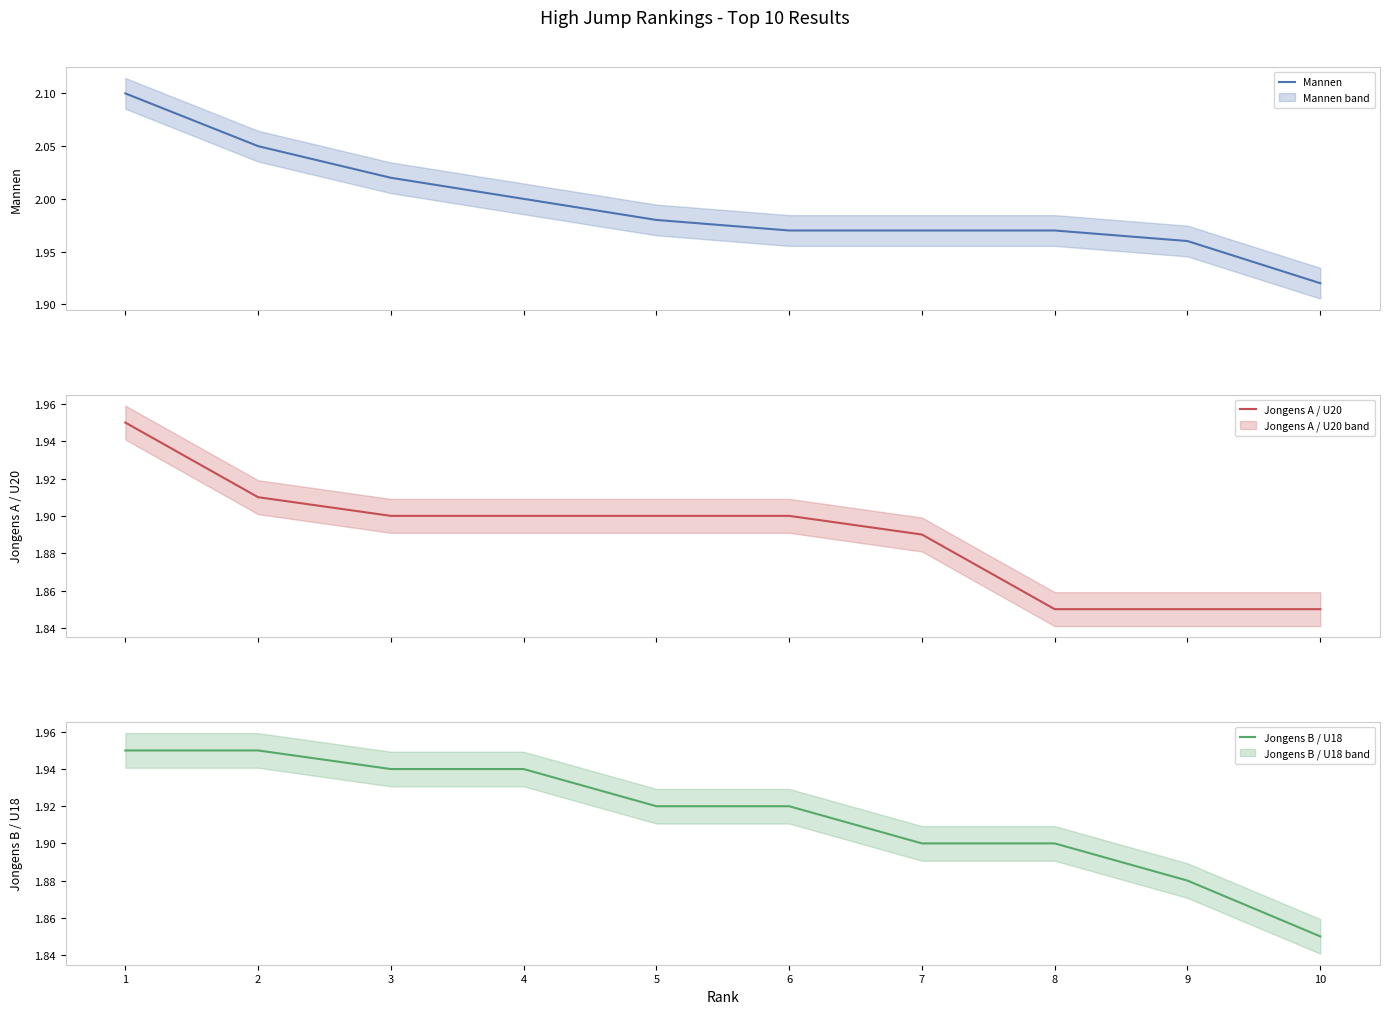

True or false: Jongens B / U18 and Jongens A / U20 intersect in this chart.

False